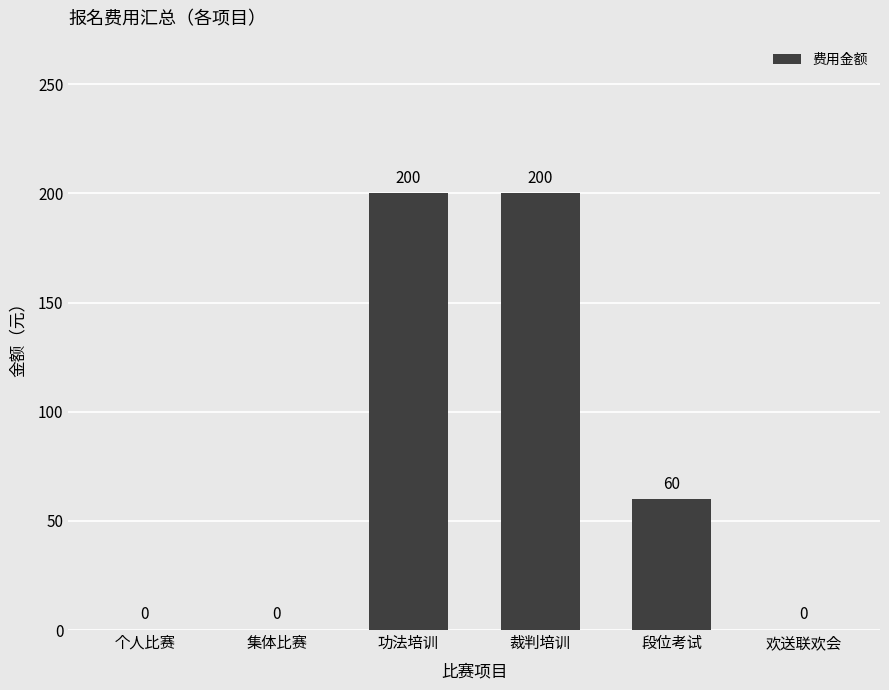

What is the ratio of the value at 功法培训 to the value at 段位考试?

3.3